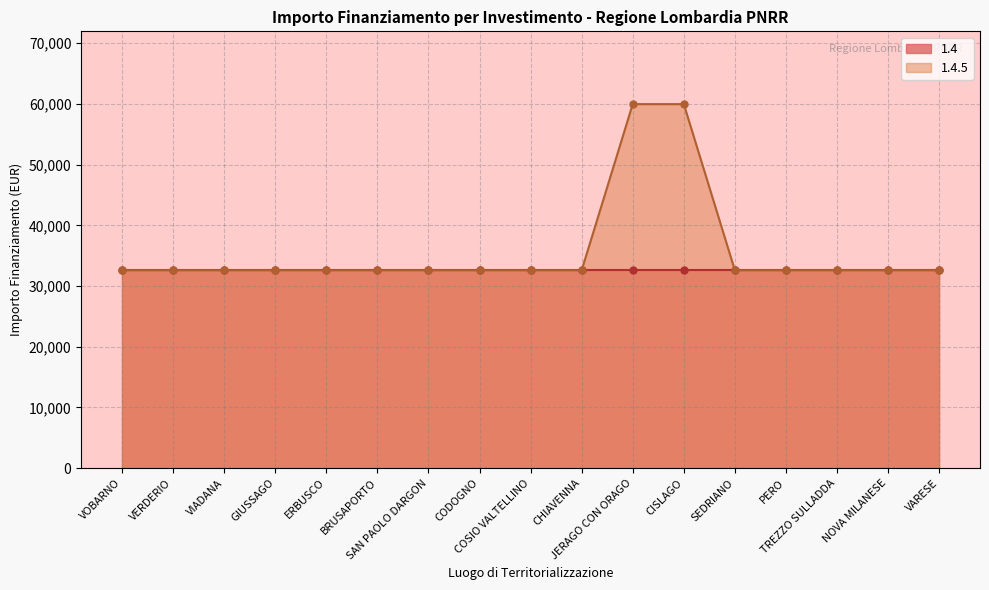

Does the chart have visible grid lines?

Yes